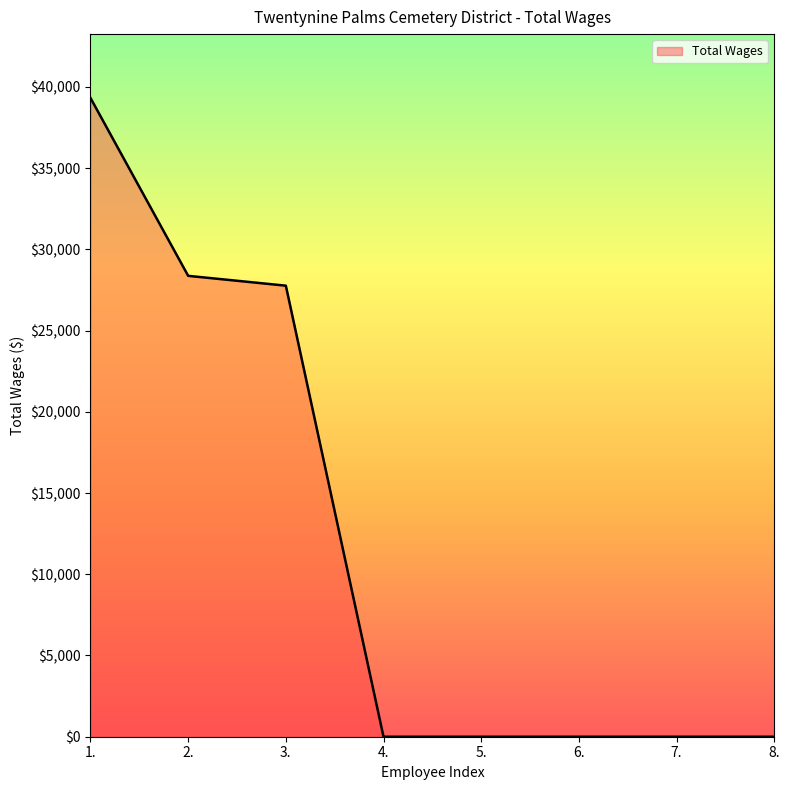

What is the difference between the values at 3. and 6.?

27766